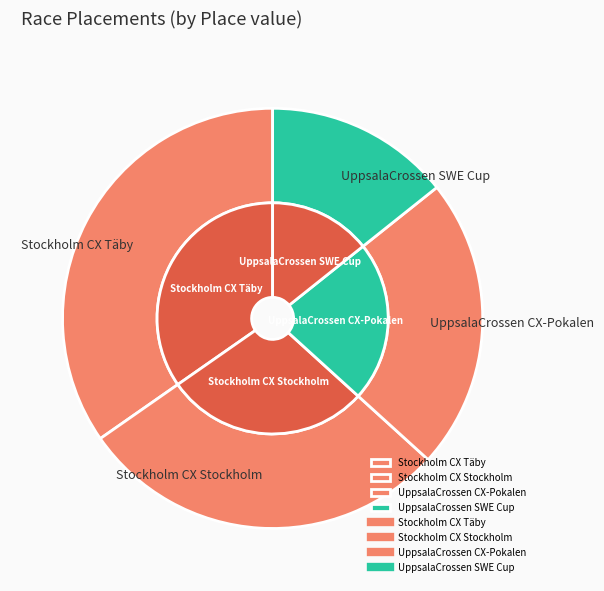

Count the number of slices in the pie.

4